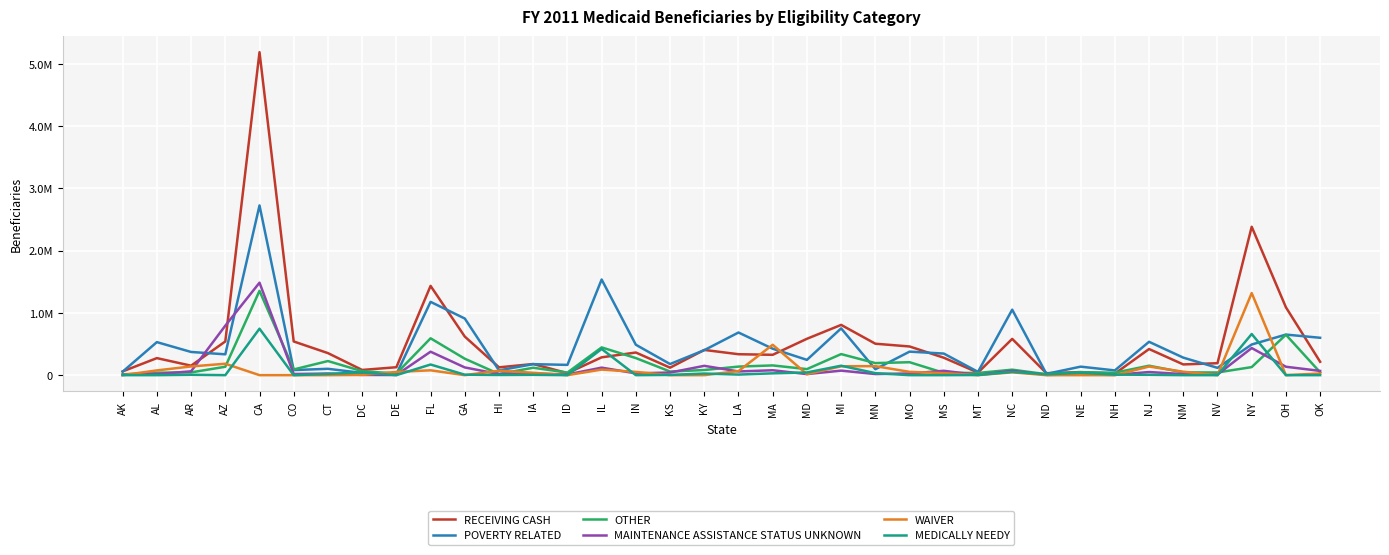

How many interior local peaks does the POVERTY RELATED series have?

13